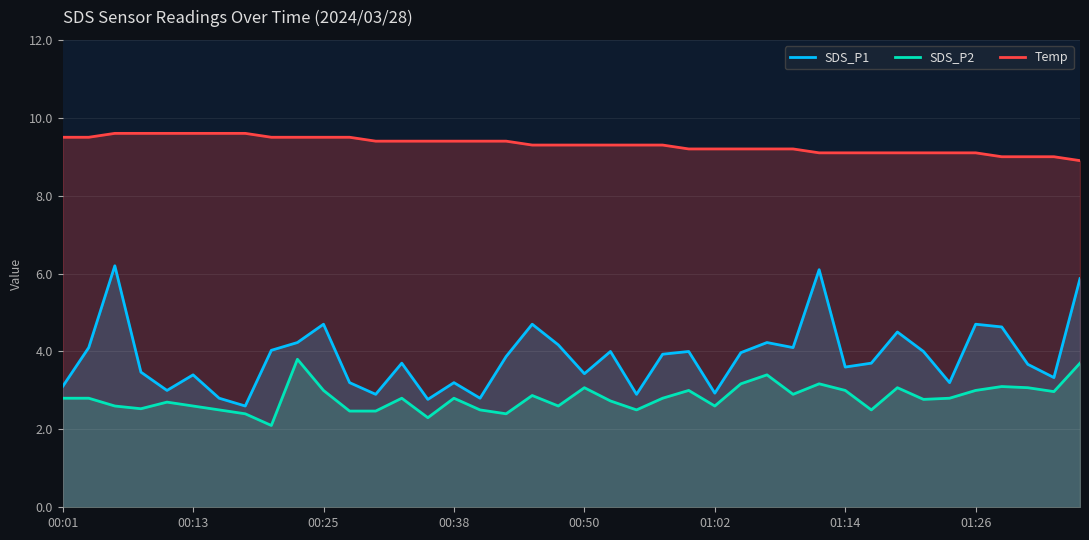

What is the greatest value displayed?

9.6